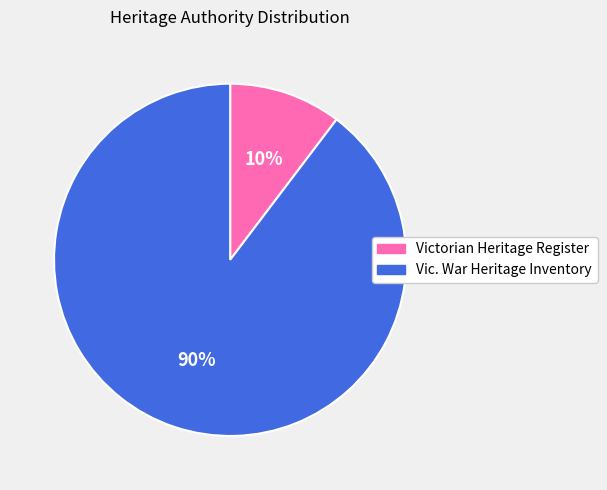

What is the largest slice in the pie chart?

Vic. War Heritage Inventory